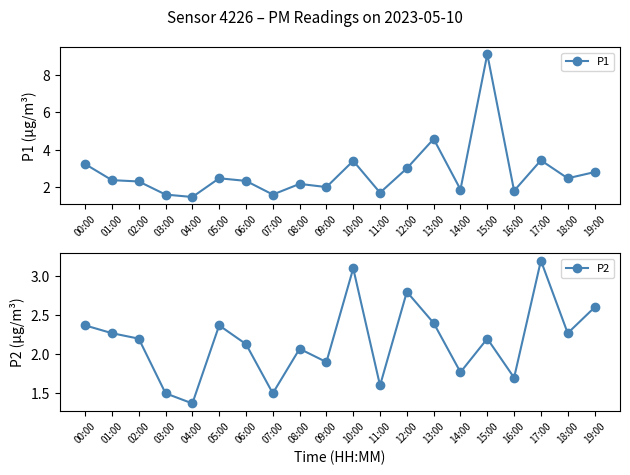

The value of P1 at 16:00 is 1.8. True or false?

True